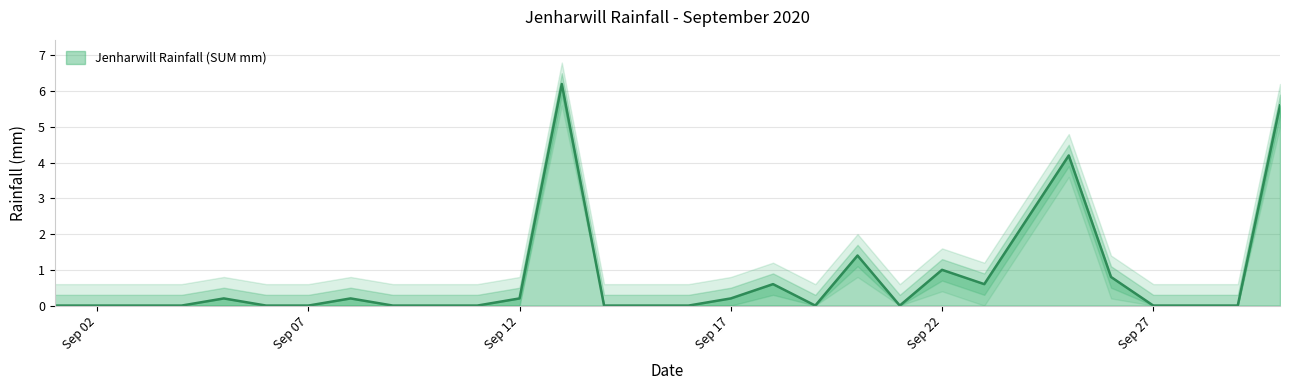

The value at 21/09/2020 is 3.9. True or false?

False